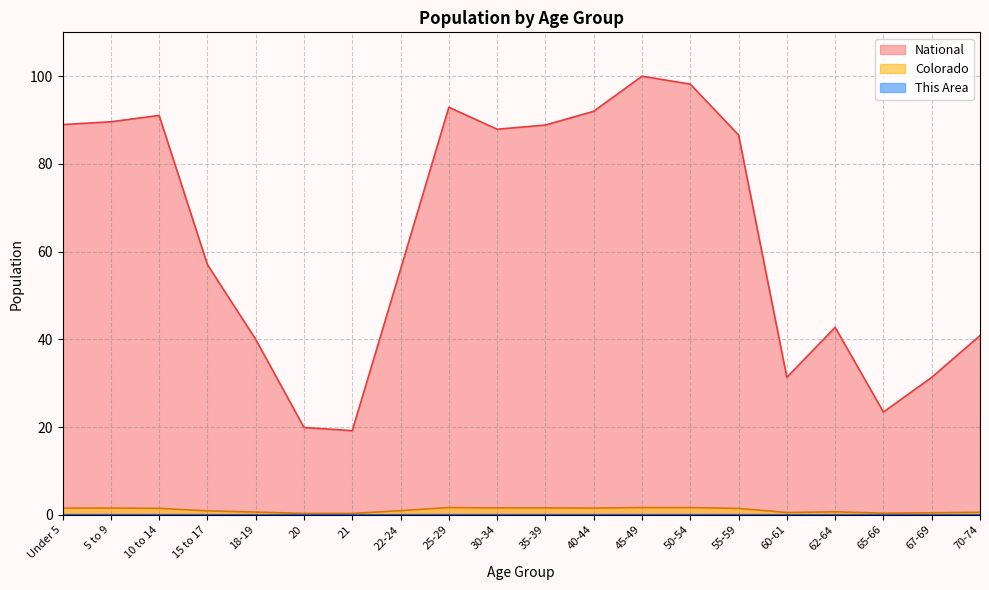

Reading left to right, transcribe all the data shown in this chart.

This Area: Under 5=0.0	5 to 9=0.0	10 to 14=0.0	15 to 17=0.0	18-19=0.0	20=0.0	21=0.0	22-24=0.0	25-29=0.0	30-34=0.0	35-39=0.0	40-44=0.0	45-49=0.0	50-54=0.0	55-59=0.0	60-61=0.0	62-64=0.0	65-66=0.0	67-69=0.0	70-74=0.0
Colorado: Under 5=1.5	5 to 9=1.5	10 to 14=1.5	15 to 17=0.9	18-19=0.6	20=0.3	21=0.3	22-24=0.9	25-29=1.6	30-34=1.6	35-39=1.6	40-44=1.5	45-49=1.6	50-54=1.6	55-59=1.4	60-61=0.5	62-64=0.7	65-66=0.4	67-69=0.5	70-74=0.6
National: Under 5=89.0	5 to 9=89.6	10 to 14=91.1	15 to 17=57.0	18-19=40.0	20=19.9	21=19.2	22-24=56.0	25-29=92.9	30-34=87.9	35-39=88.9	40-44=92.0	45-49=100.0	50-54=98.2	55-59=86.6	60-61=31.3	62-64=42.7	65-66=23.4	67-69=31.3	70-74=40.9